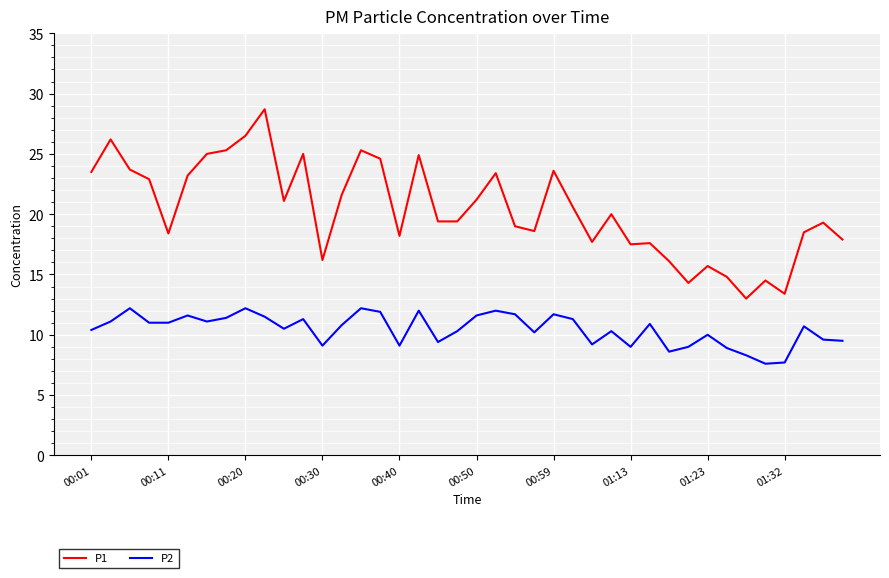

What is the highest value of the P2 series?

12.2